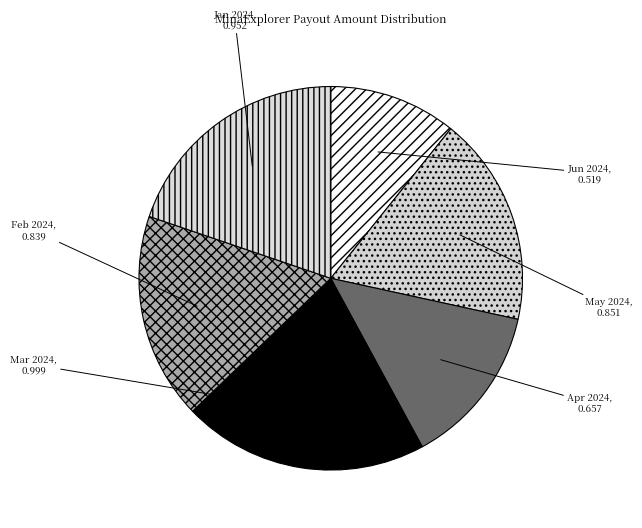

How many slices are in this pie chart?

6